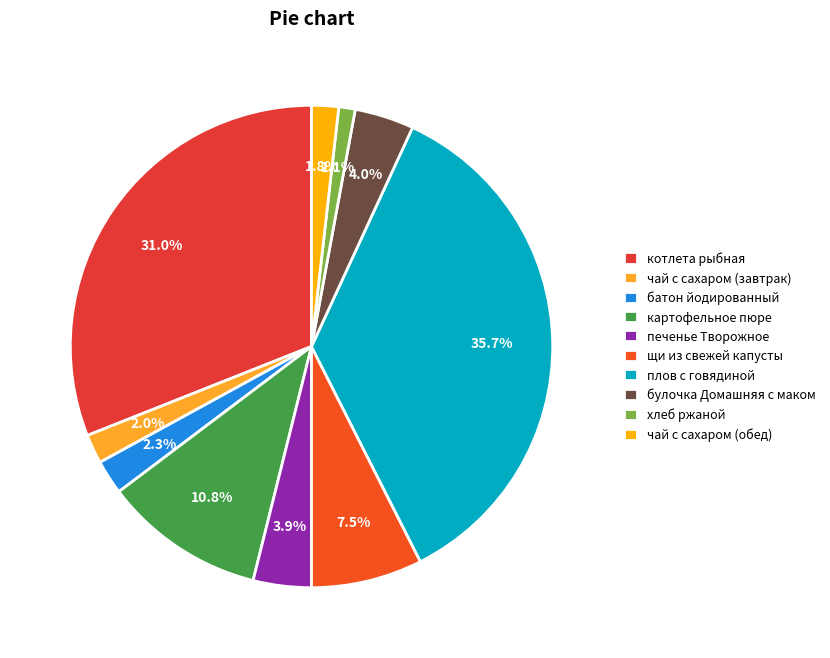

Is it true that щи из свежей капусты is 7% of the pie?

True